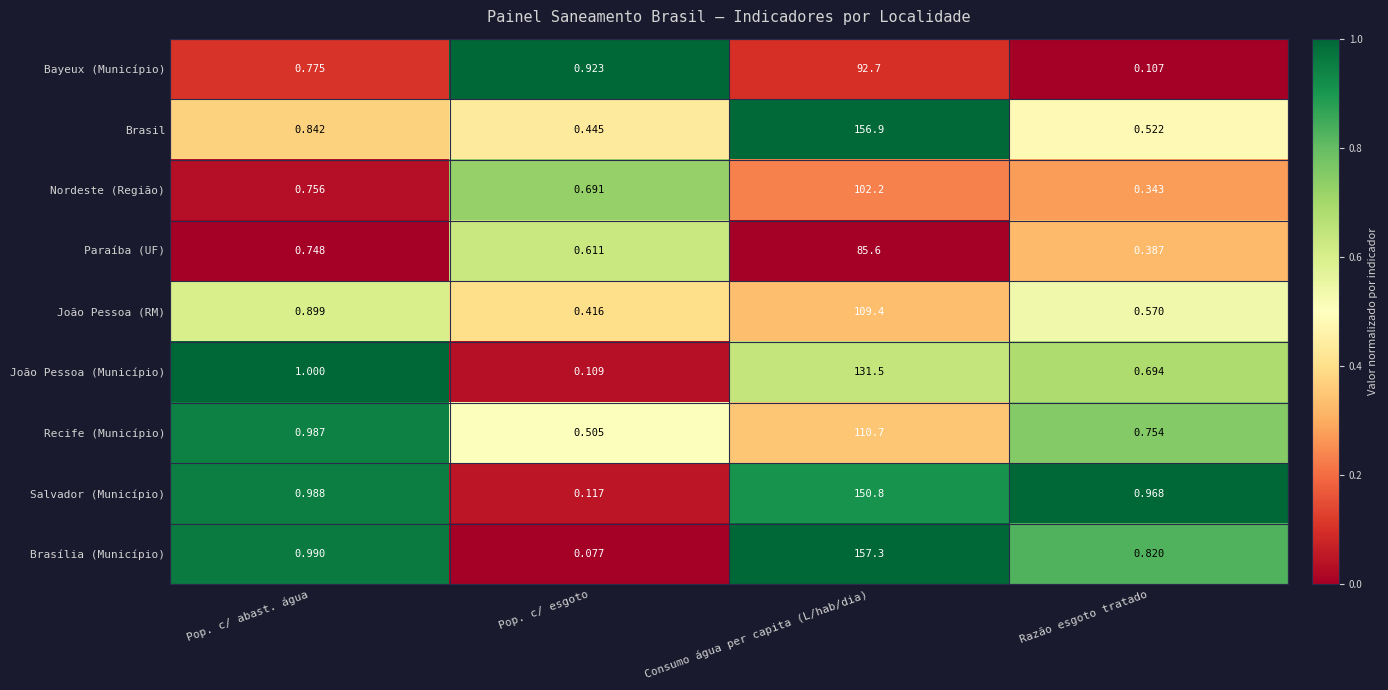

At which label does João Pessoa (Município) reach its peak?

Consumo água per capita (L/hab/dia)